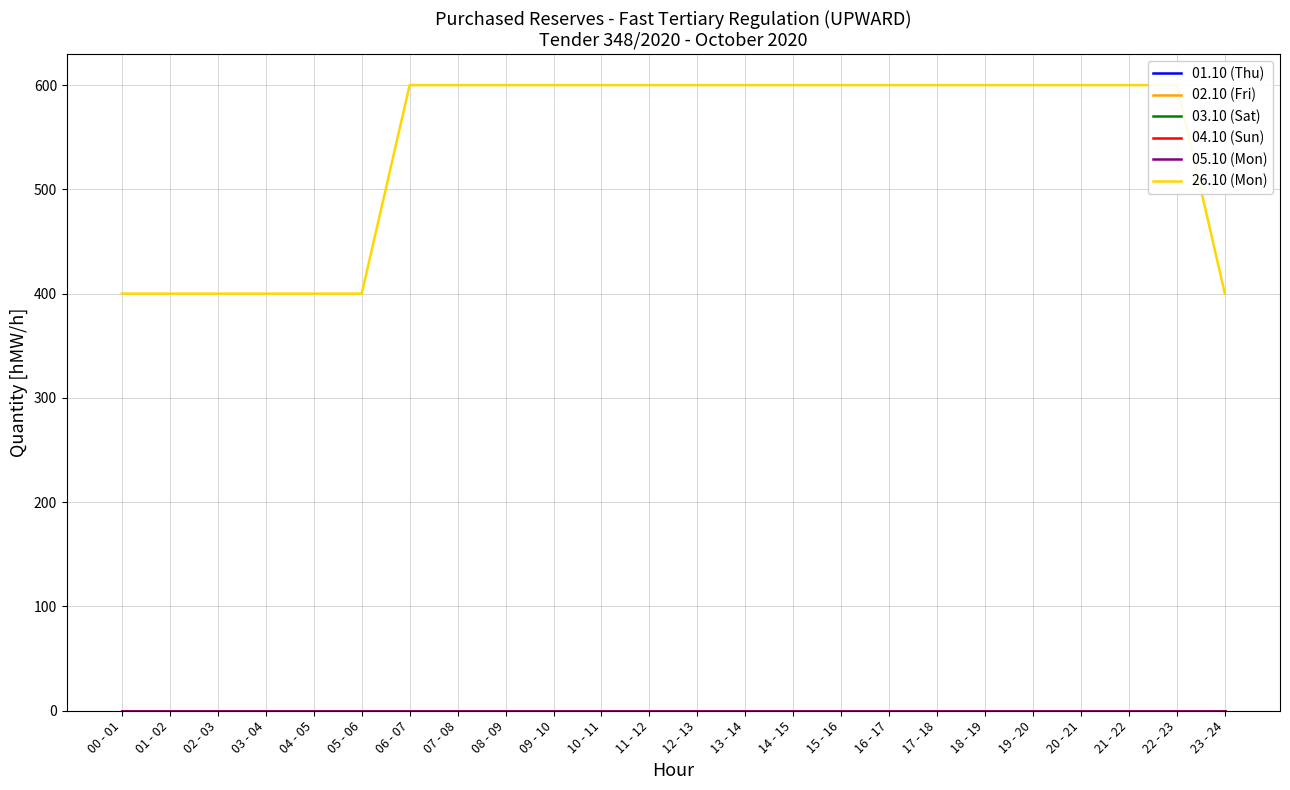

At which label does 04.10 (Sun) reach its peak?

00 - 01